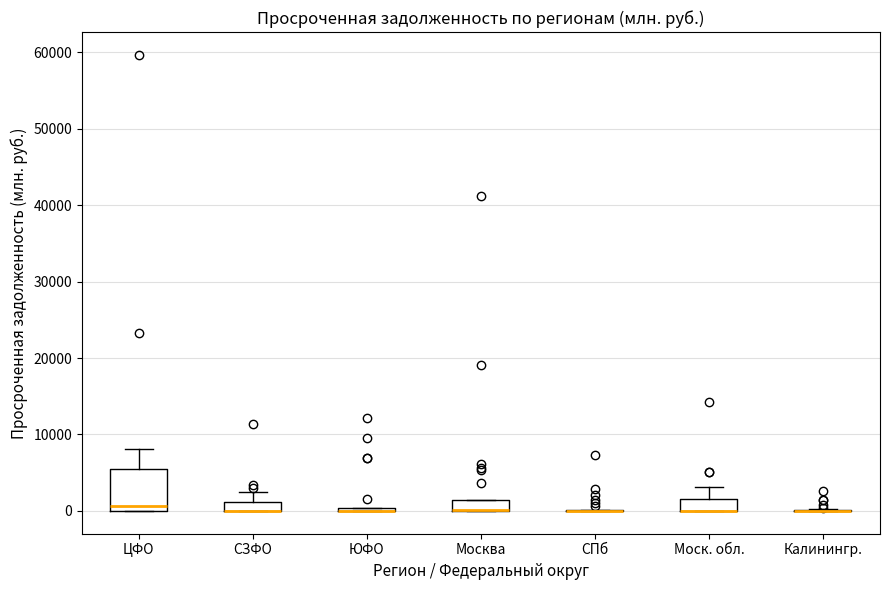

Which box is the tallest, from its lower edge to its upper edge?

ЦФО